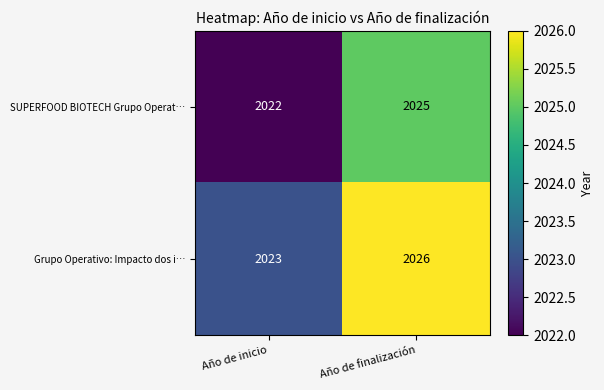

Which category has the lowest value across all series?

Año de inicio